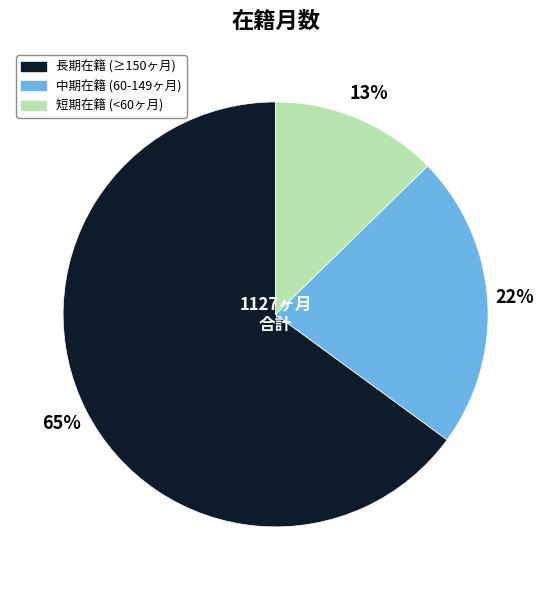

True or false: 短期在籍 (<60ヶ月) accounts for 26% of the total.

False